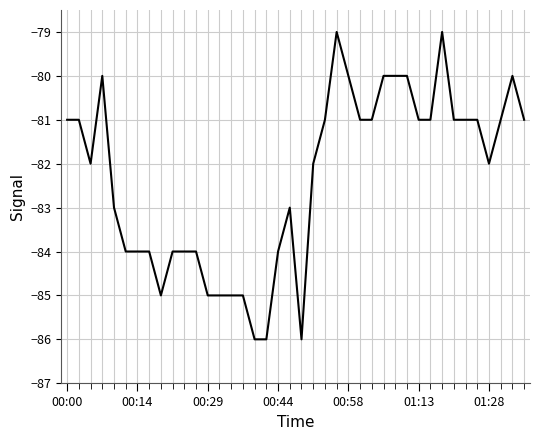

What is the greatest value displayed?

-79